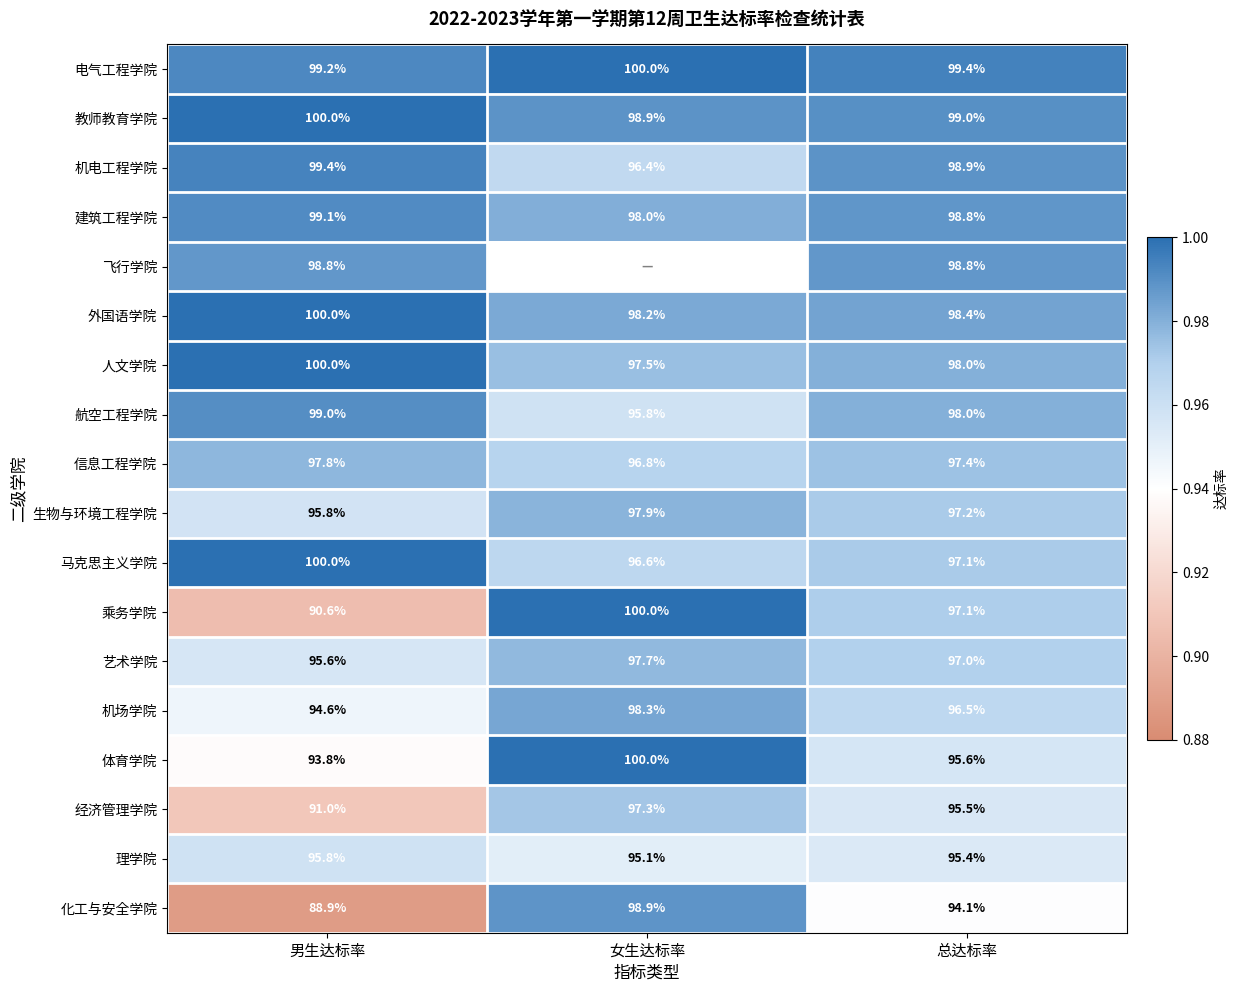

Is the value of 建筑工程学院 at 男生达标率 greater than the value of 电气工程学院 at 男生达标率?

No